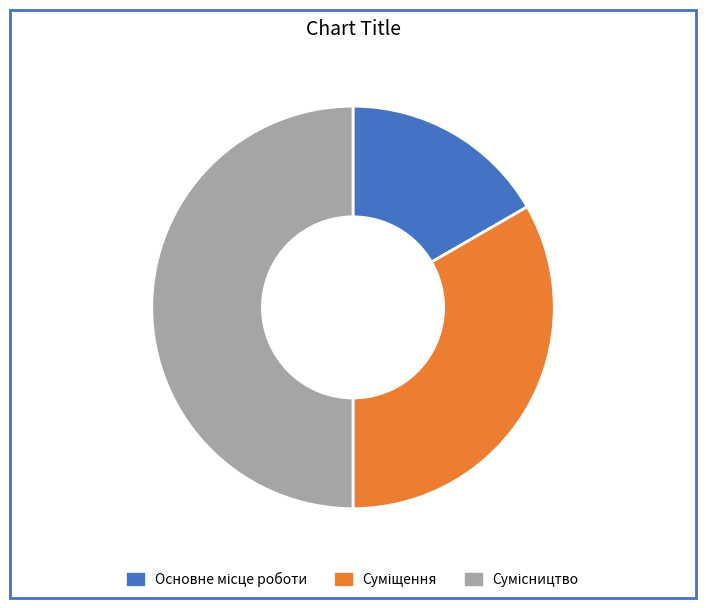

The Суміщення slice represents 42% of the pie. True or false?

False